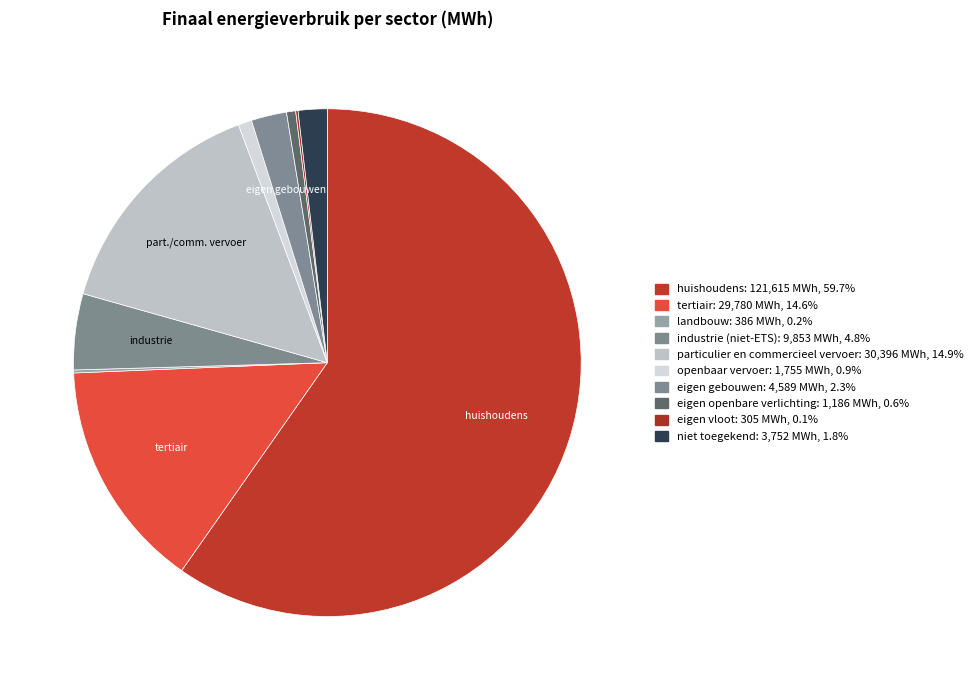

Which slice is the largest?

huishoudens